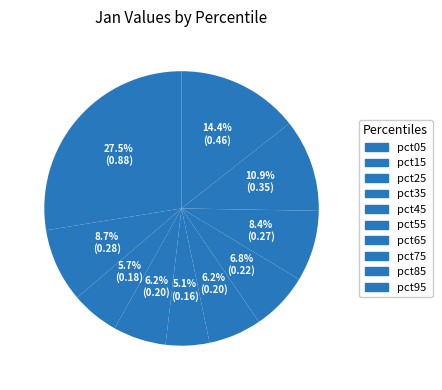

Is there any slice that represents more than half of the pie?

No